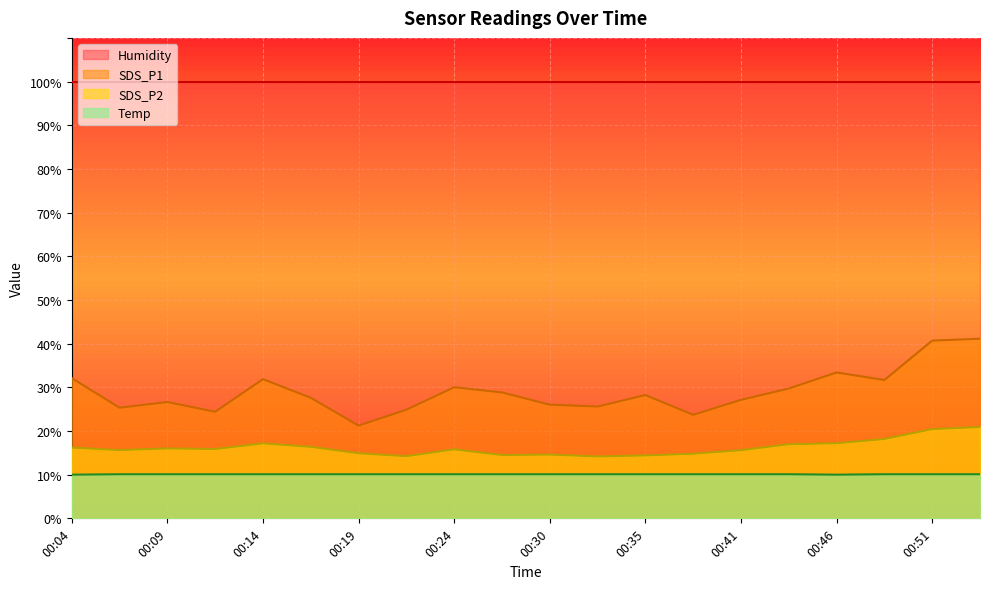

What is the difference between the maximum and second lowest values in the Temp series?

0.1